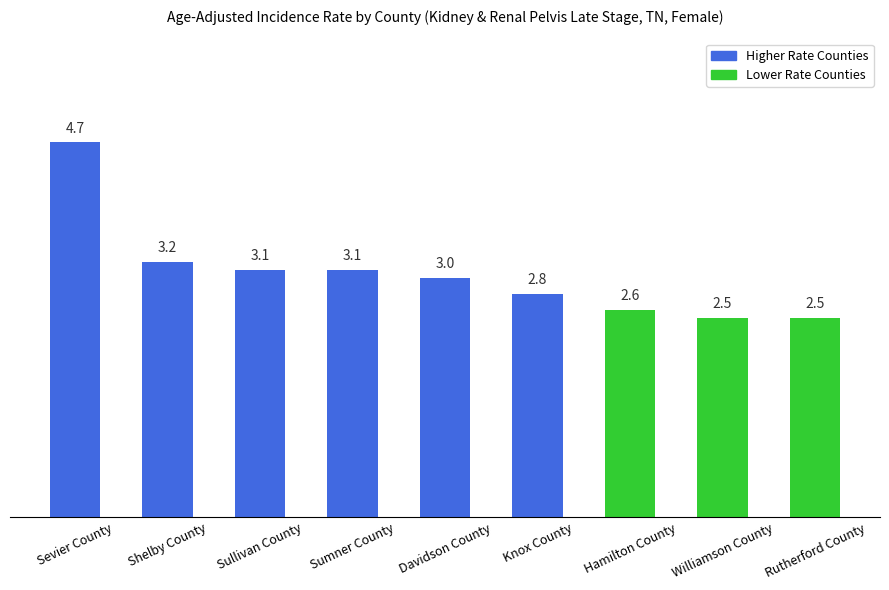

What is the ratio of the value at Knox County to the value at Williamson County?

1.1